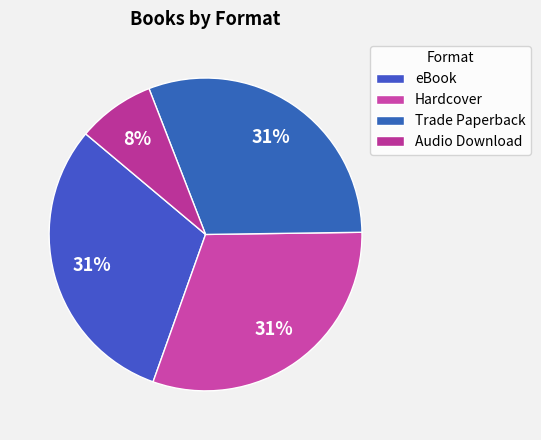

The Audio Download slice represents 1% of the pie. True or false?

False